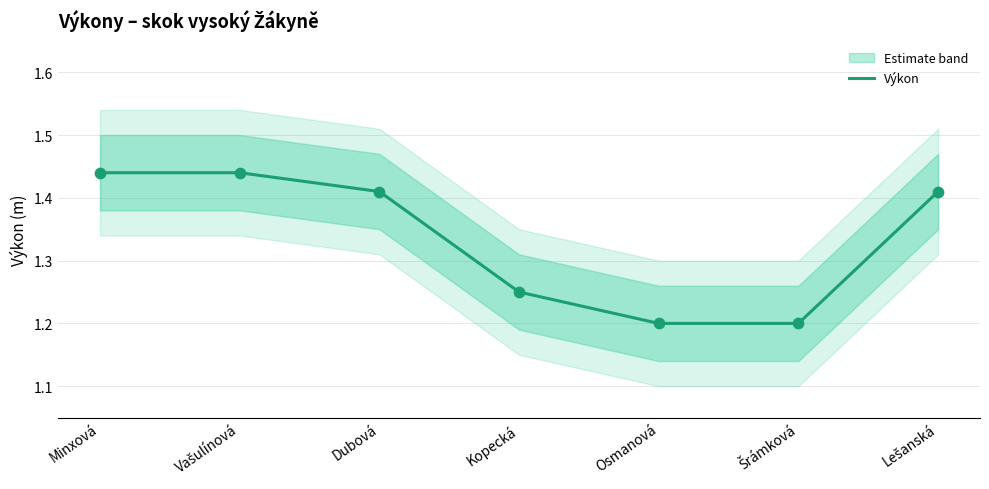

Between Osmanová and Minxová, which is larger?

Minxová